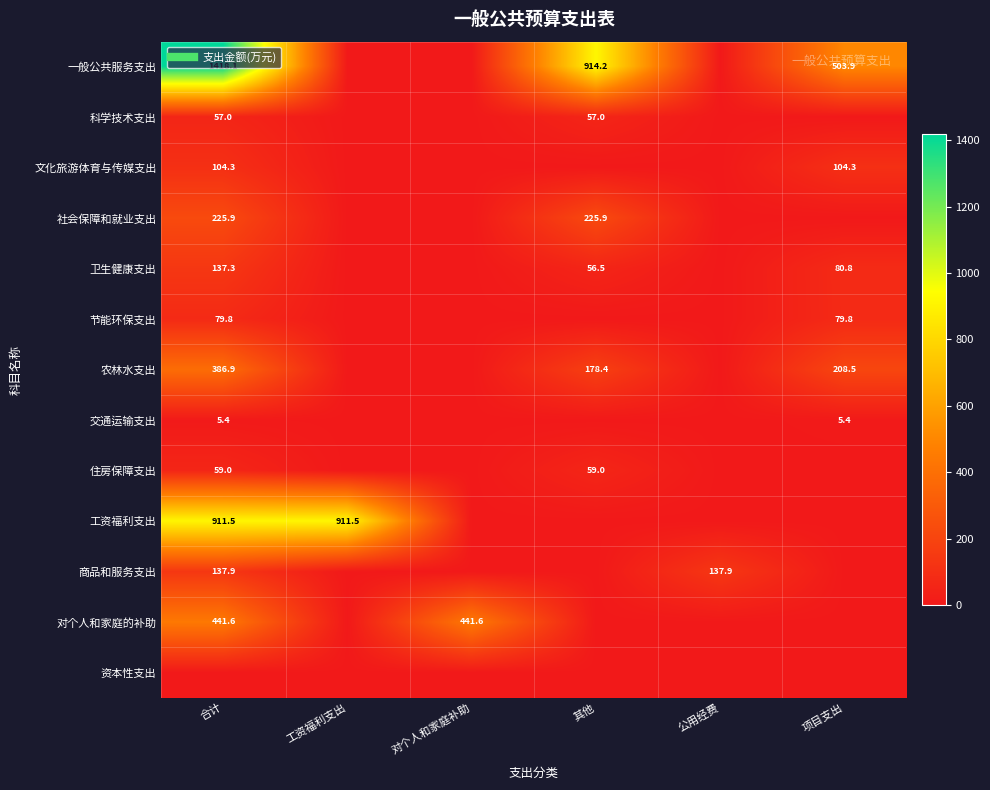

Between 其他 and 项目支出, which series saw the biggest shift?

一般公共服务支出